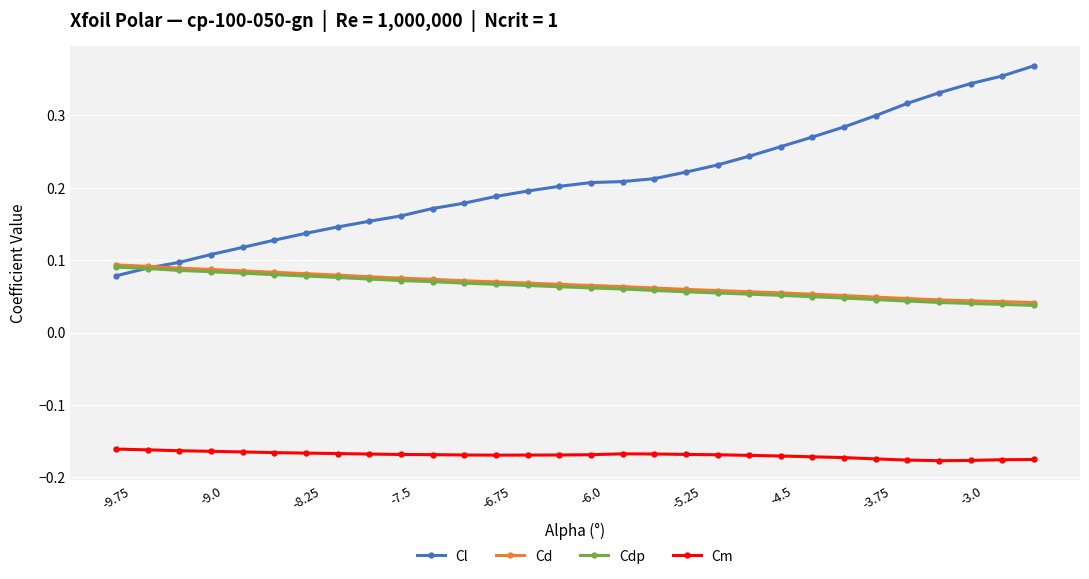

True or false: Cd and Cm cross at least once.

False